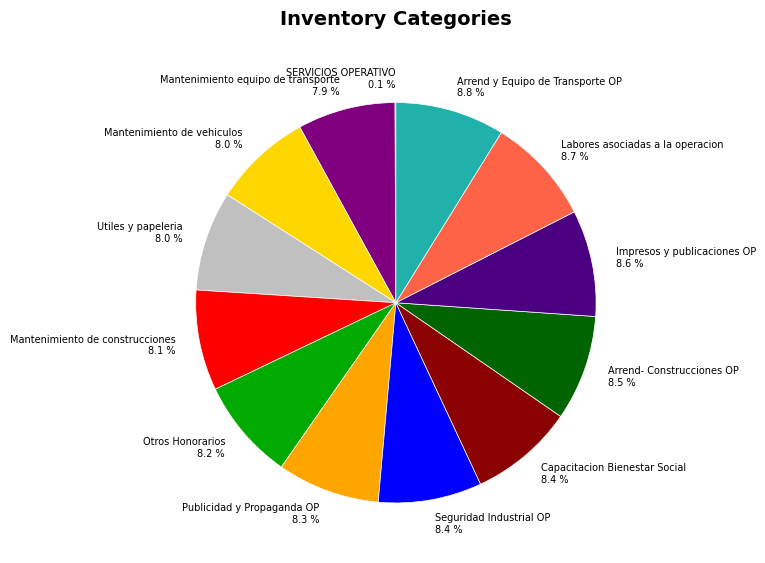

Approximately how many times larger is the value at Mantenimiento de vehiculos 8.0 % compared to Arrend y Equipo de Transporte OP 8.8 %?

0.9